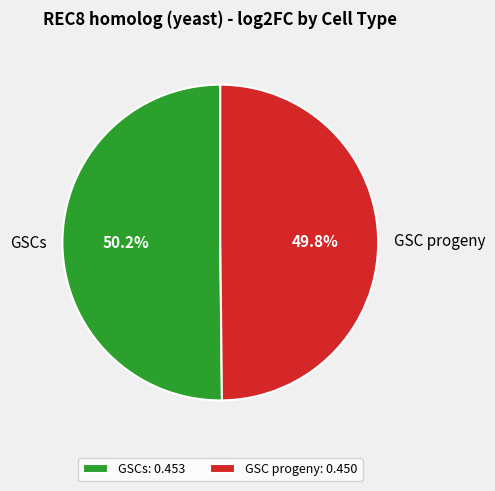

To the nearest percent, what portion does GSCs represent?

50%